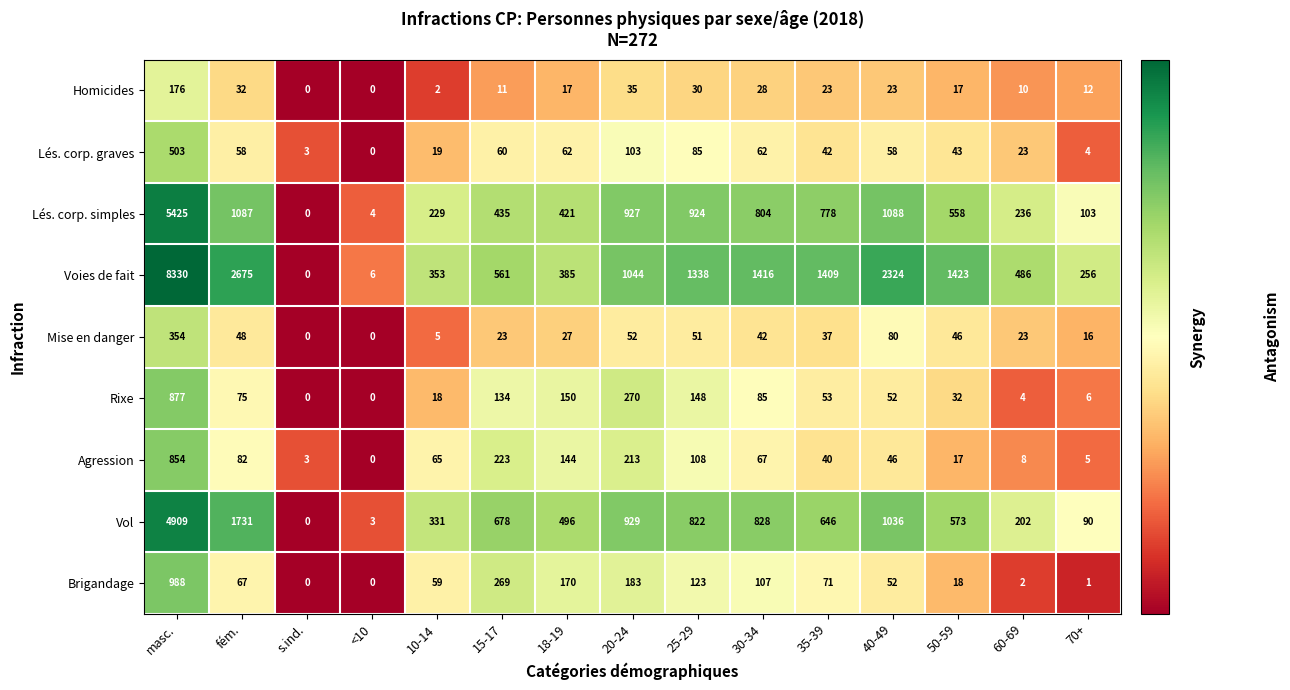

True or false: Vol has a value of 496 at 18-19.

True